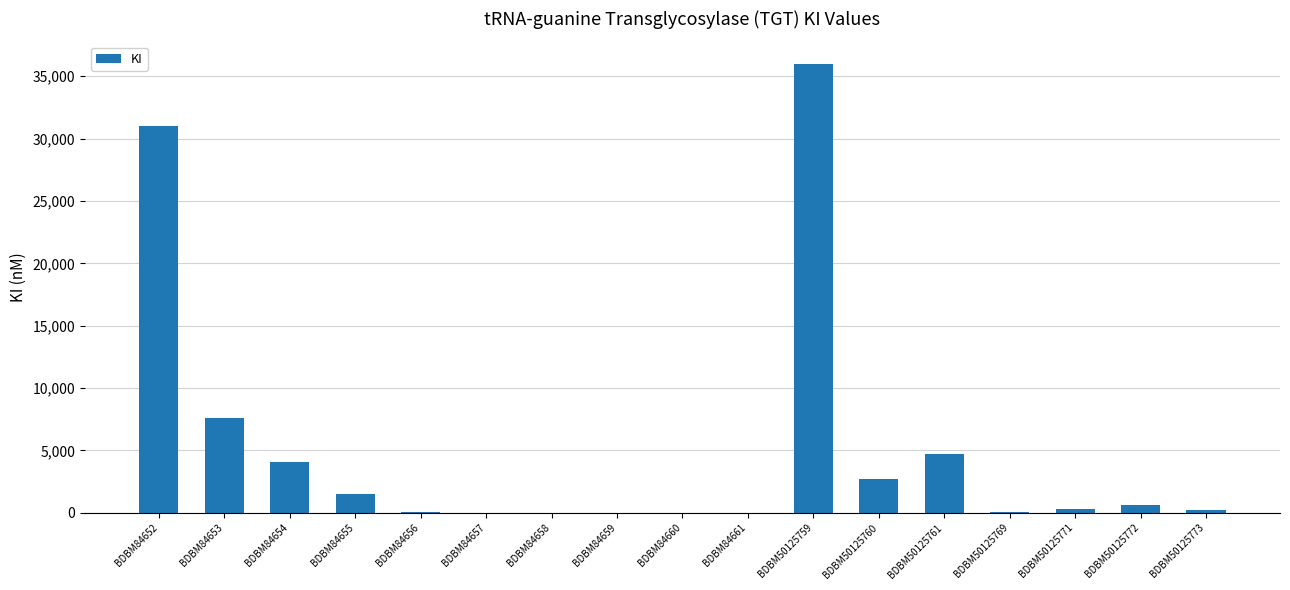

The chart shows a value of 7600.0 at BDBM84653. True or false?

True